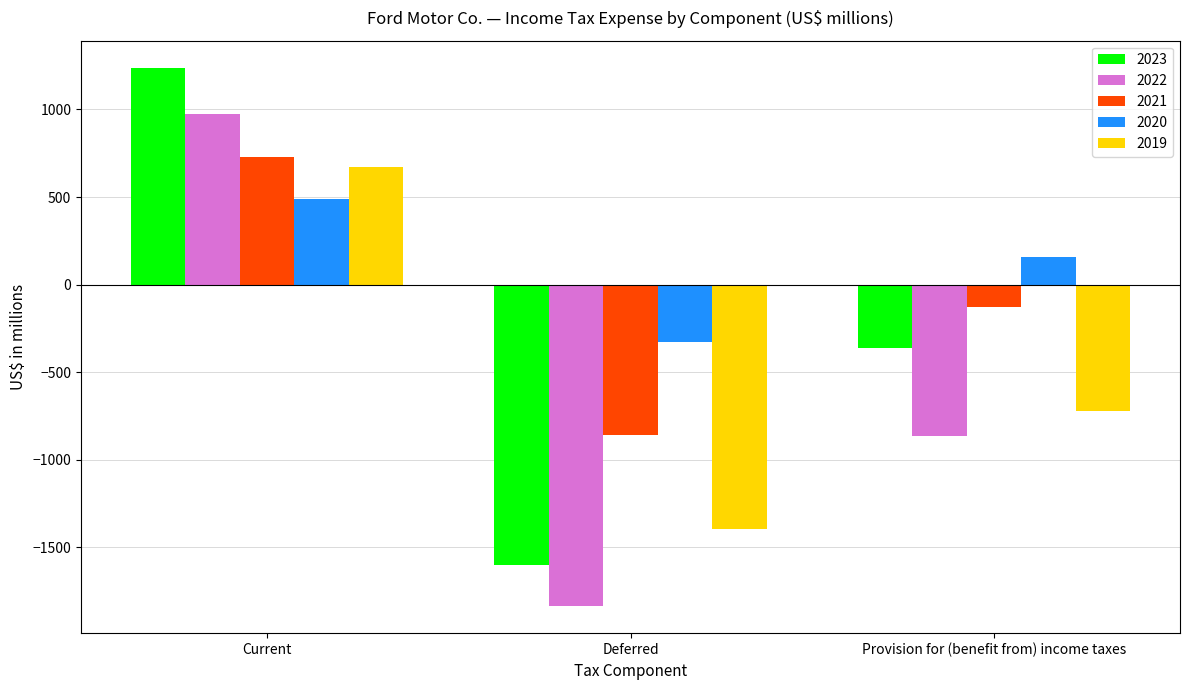

Is it true that 2021 equals 1290 at Current?

False